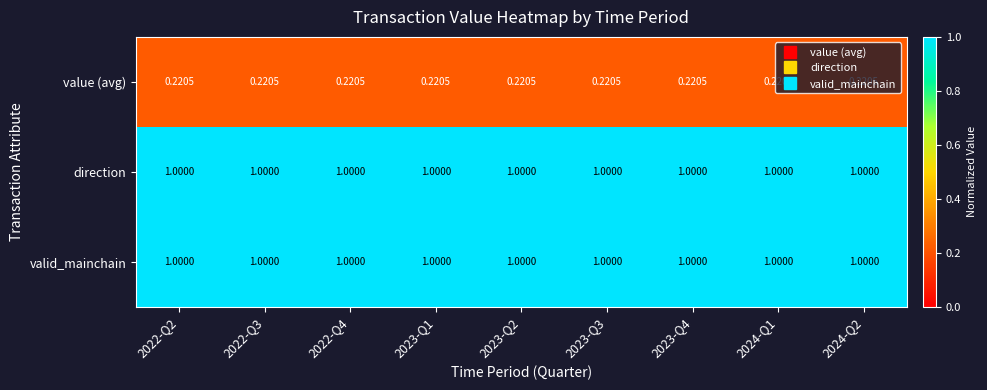

Is the value of valid_mainchain at 2023-Q4 greater than the value of value (avg) at 2023-Q3?

Yes